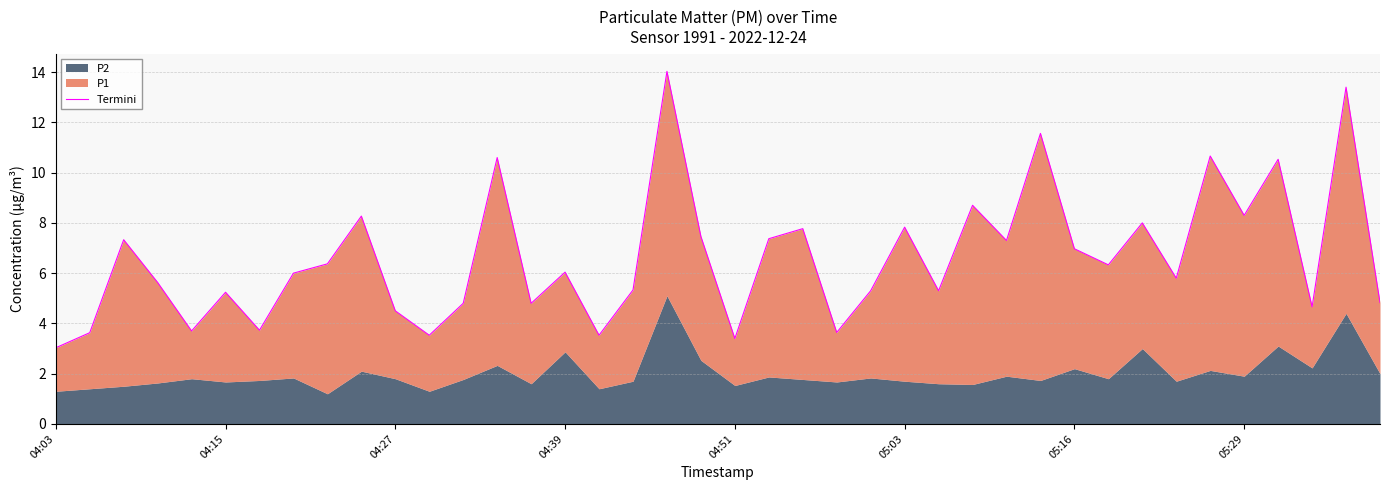

True or false: the data has more than 2 interior local peaks.

True